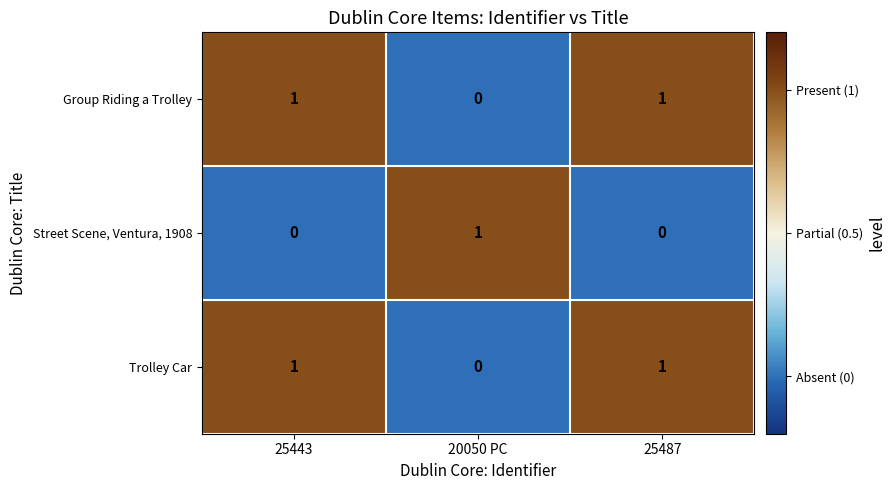

Is the value of Trolley Car at 20050 PC greater than the value of Street Scene, Ventura, 1908 at 20050 PC?

No